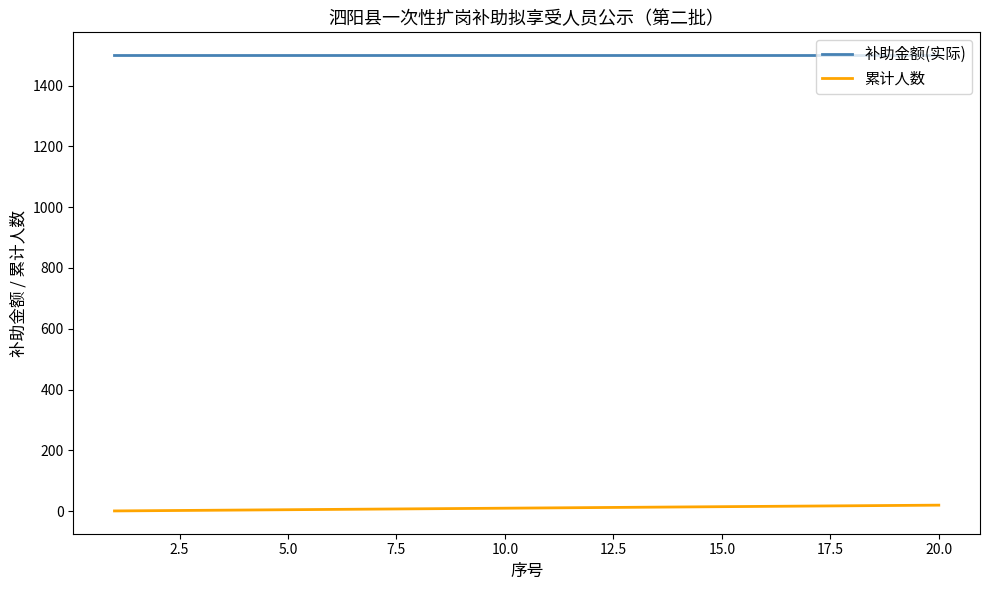

What is the smallest value displayed?

1